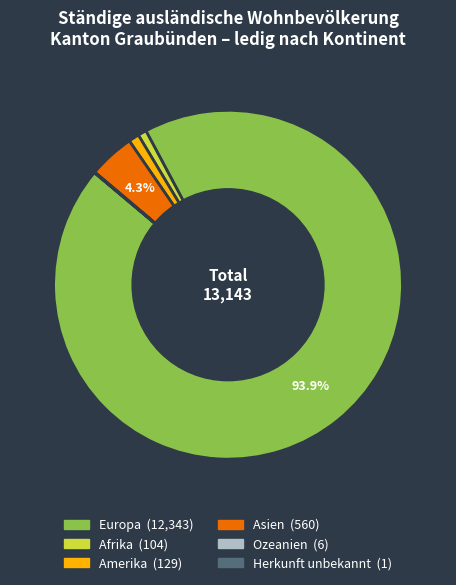

What is the ratio of the value at Amerika to the value at Afrika?

1.2